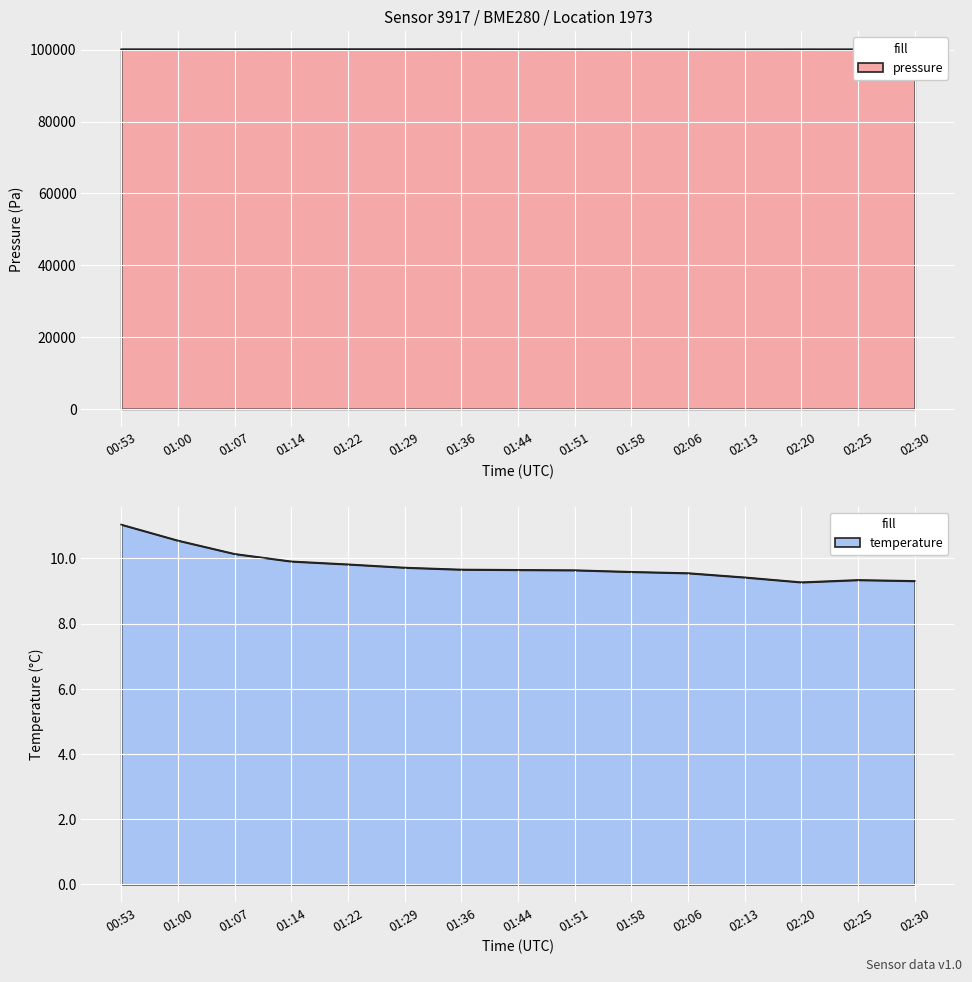

What position from the right is 02:30?

1